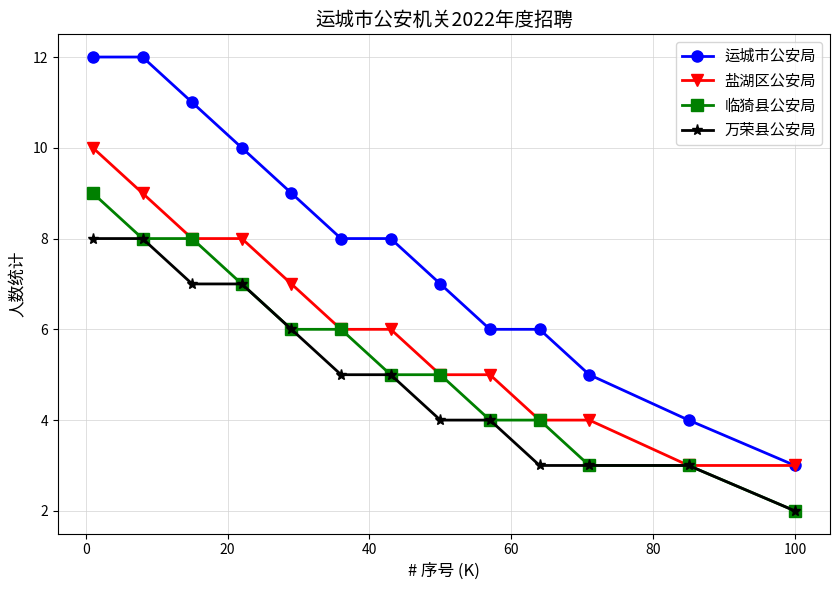

True or false: 万荣县公安局 and 运城市公安局 intersect in this chart.

False